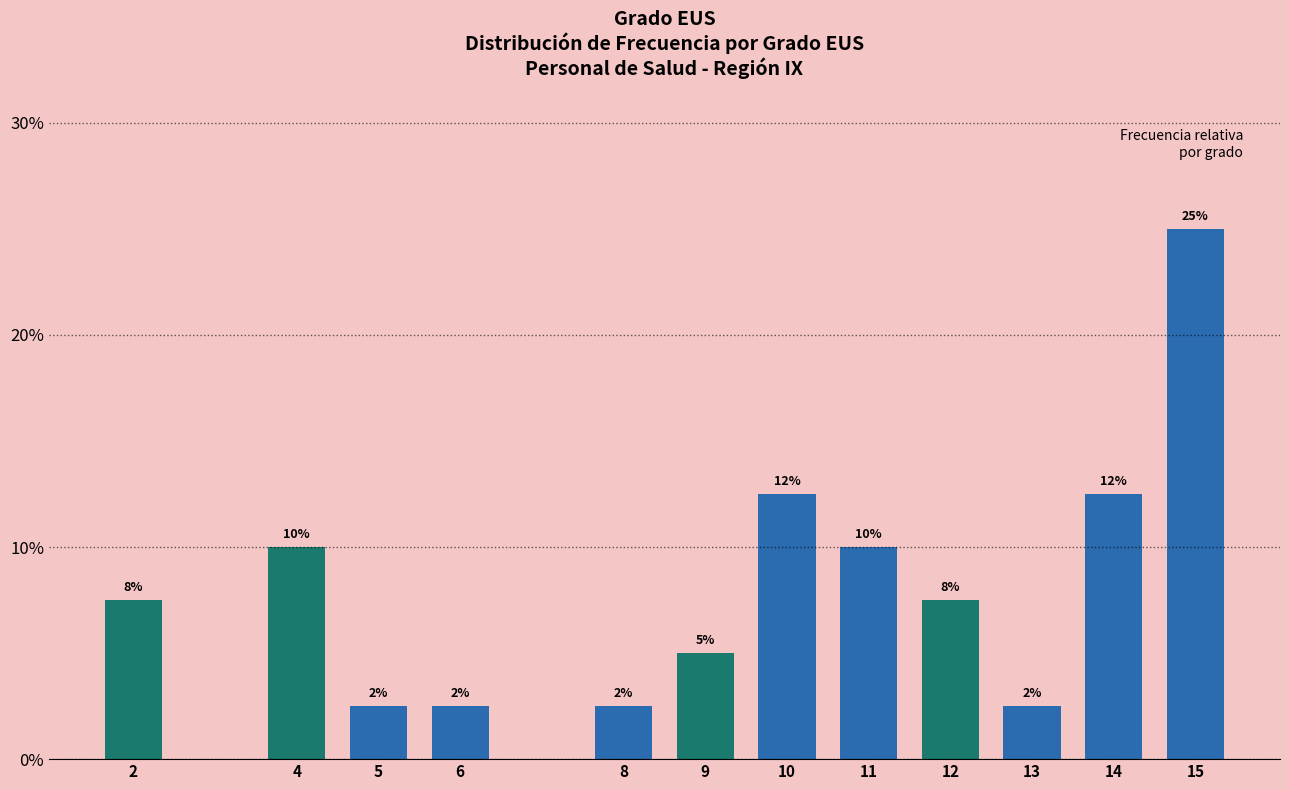

How many bars are there in total?

12